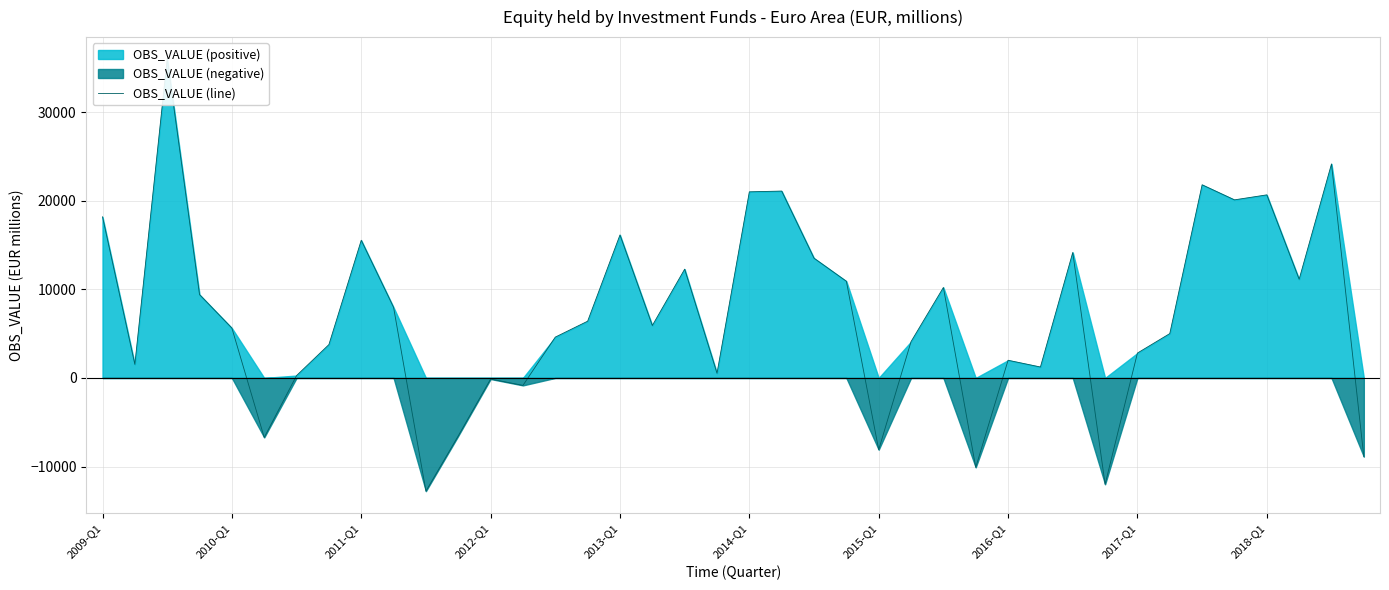

True or false: there are more than 2 points higher than both neighbors.

True